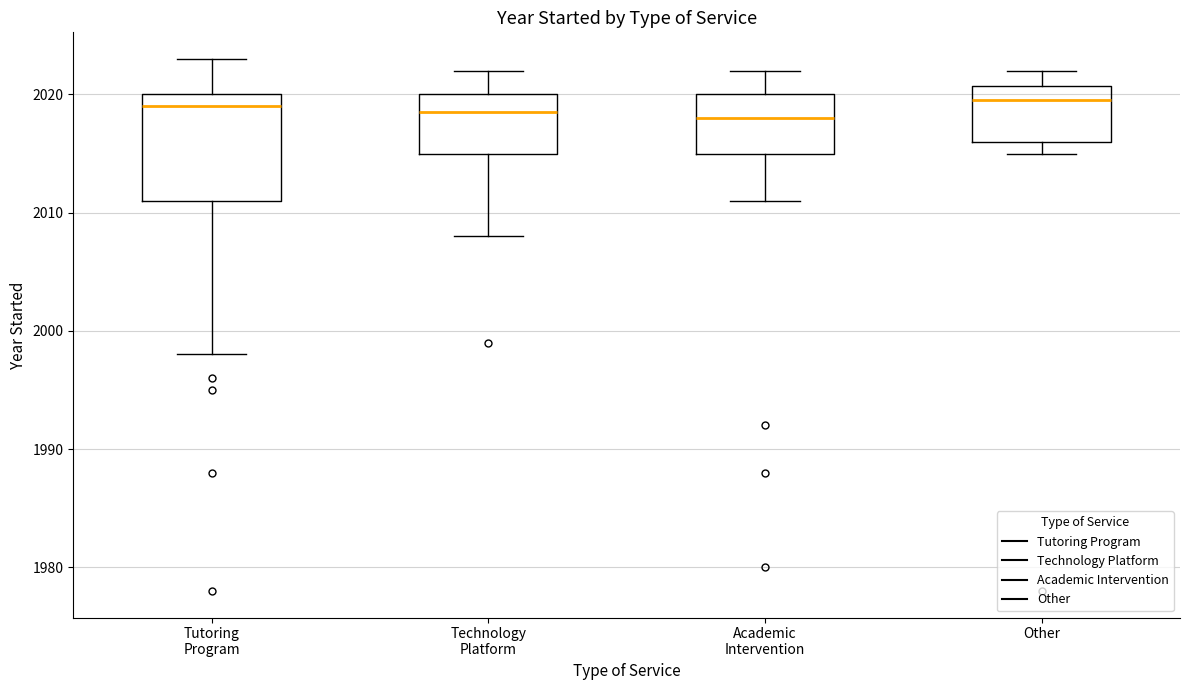

Reading left to right, transcribe this box plot: for each box, give where its median line is, the range the box spans, and where its two whiskers end, as read against the y-axis. The values are not printed on the chart, so give them approximately, as read against the axis.

Tutoring Program: median 2019, box 2011 to 2020, whiskers 1998 to 2023
Technology Platform: median 2019, box 2015 to 2020, whiskers 2008 to 2022
Academic Intervention: median 2018, box 2015 to 2020, whiskers 2011 to 2022
Other: median 2020, box 2016 to 2021, whiskers 2015 to 2022